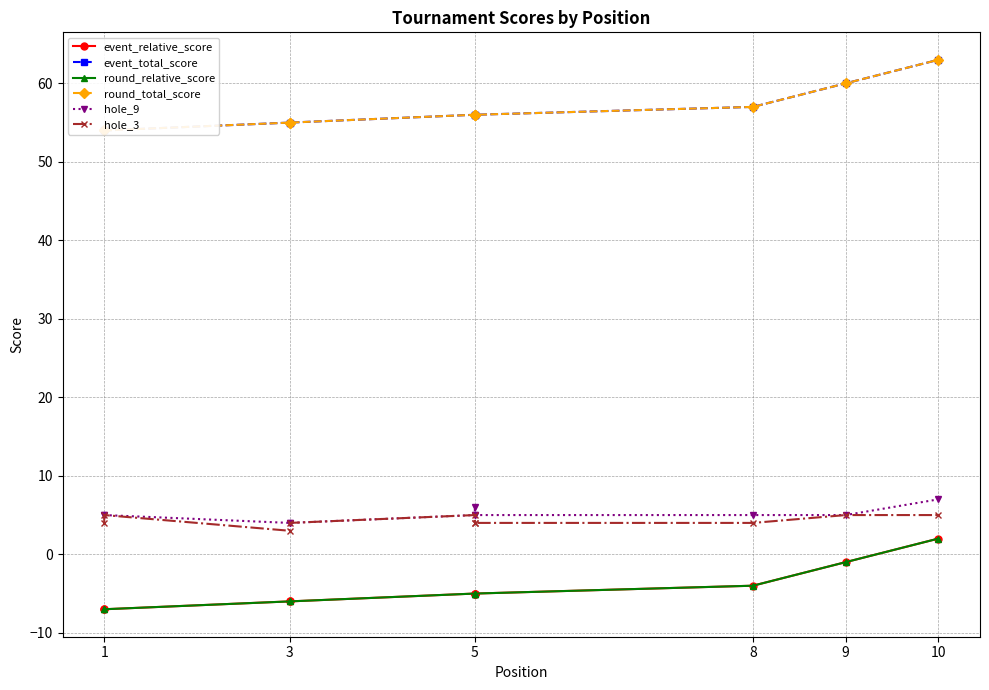

True or false: event_total_score has more than 1 interior local peaks.

False